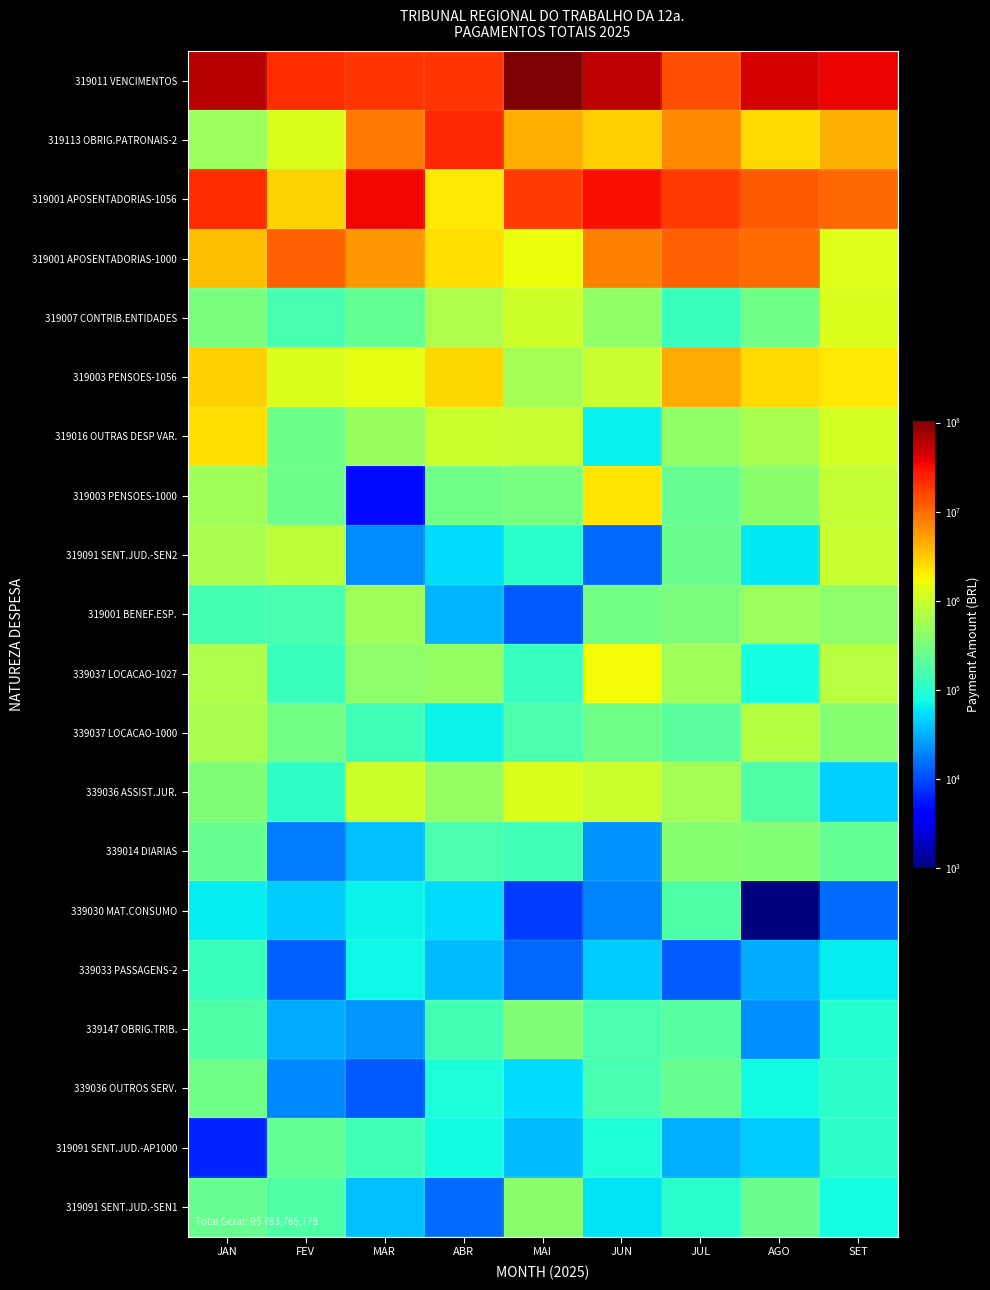

Between MAR and SET, which is larger?

SET